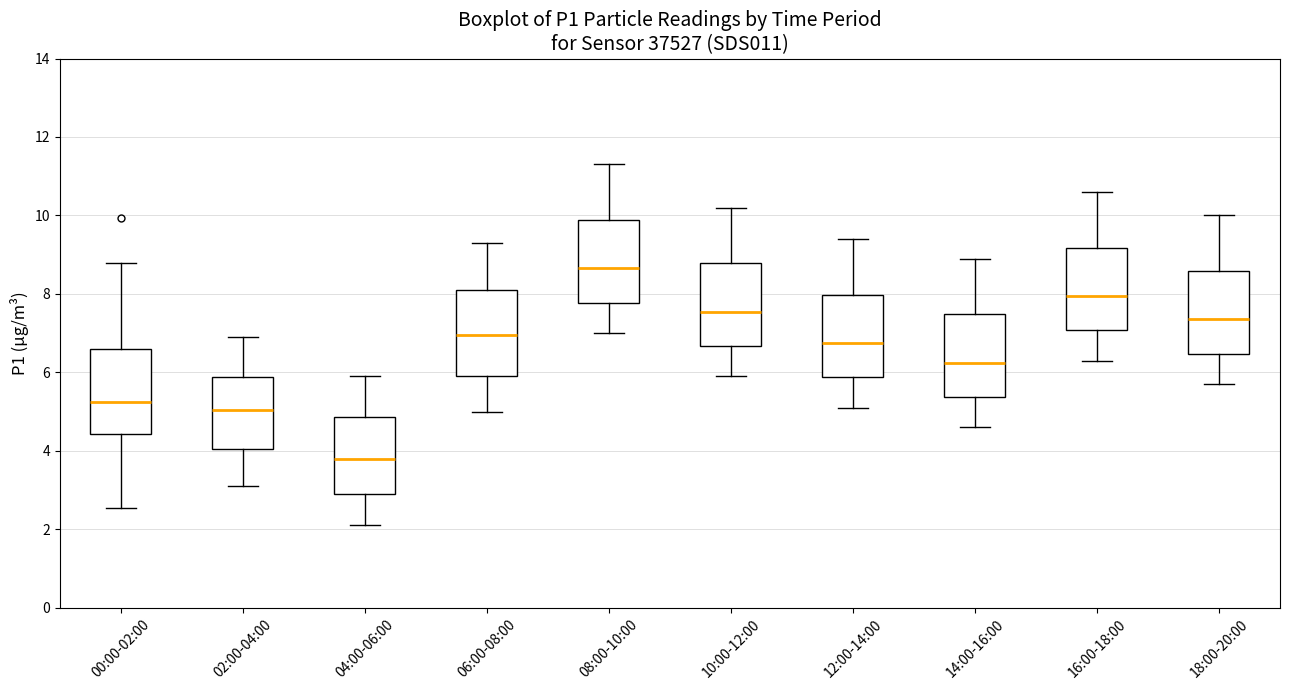

Which box's median line is the highest?

08:00-10:00